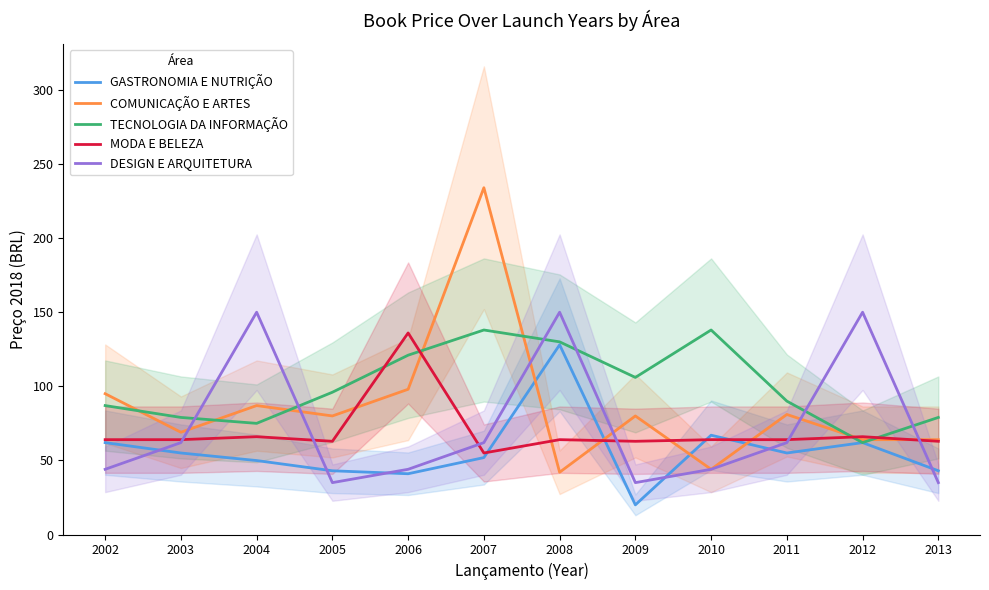

Between 2003 and 2005, which is larger?

2003